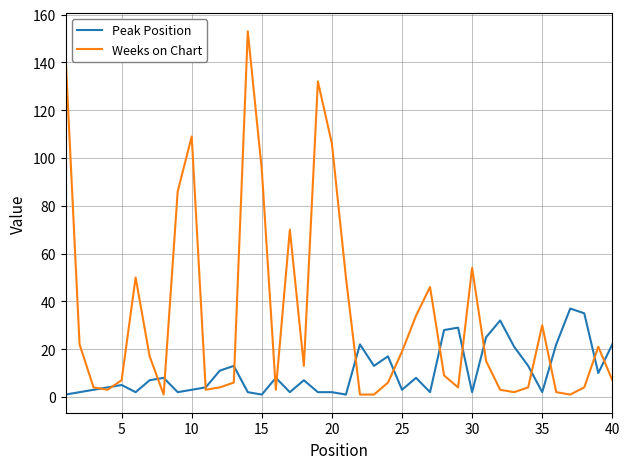

List the series in order of their overall mean, lowest first.

Peak Position, Weeks on Chart